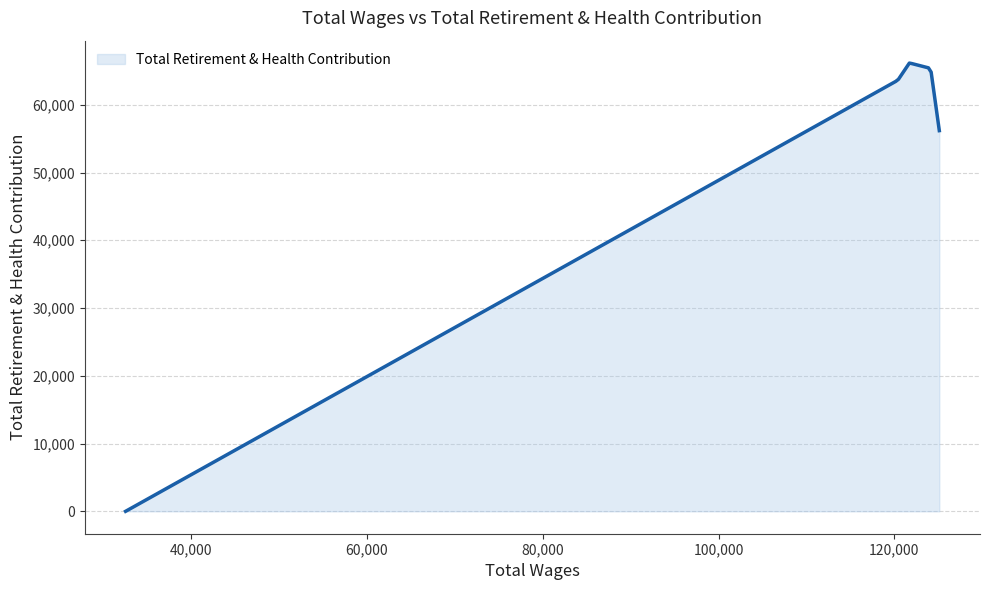

What is the maximum value shown in the chart?

66153.2